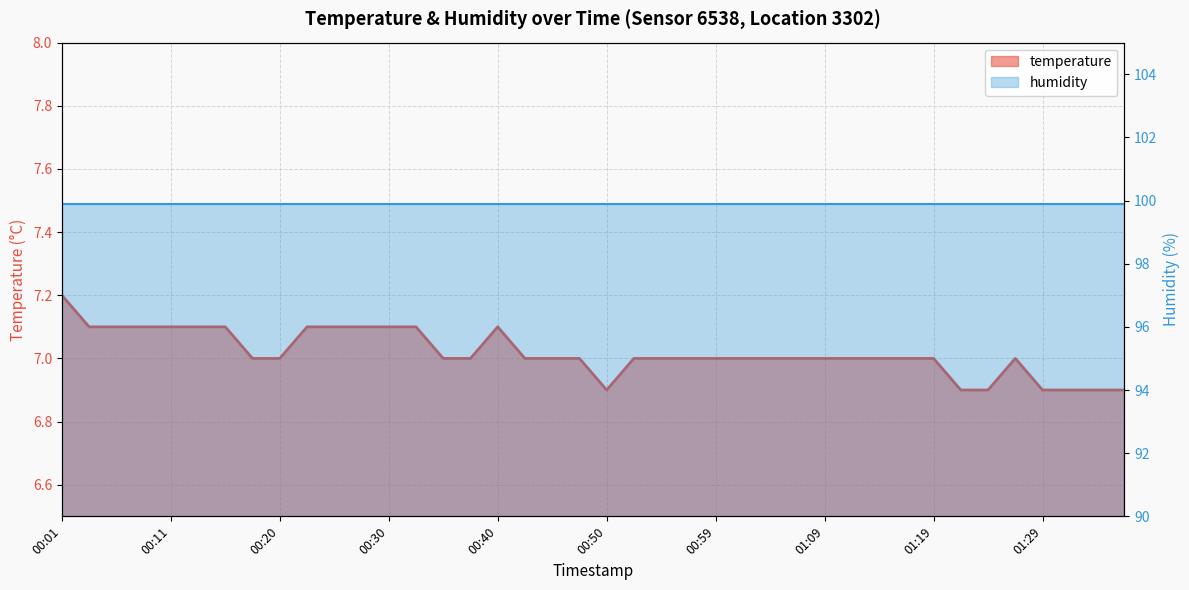

What is the change in value from 00:25 to 00:35?

-0.1